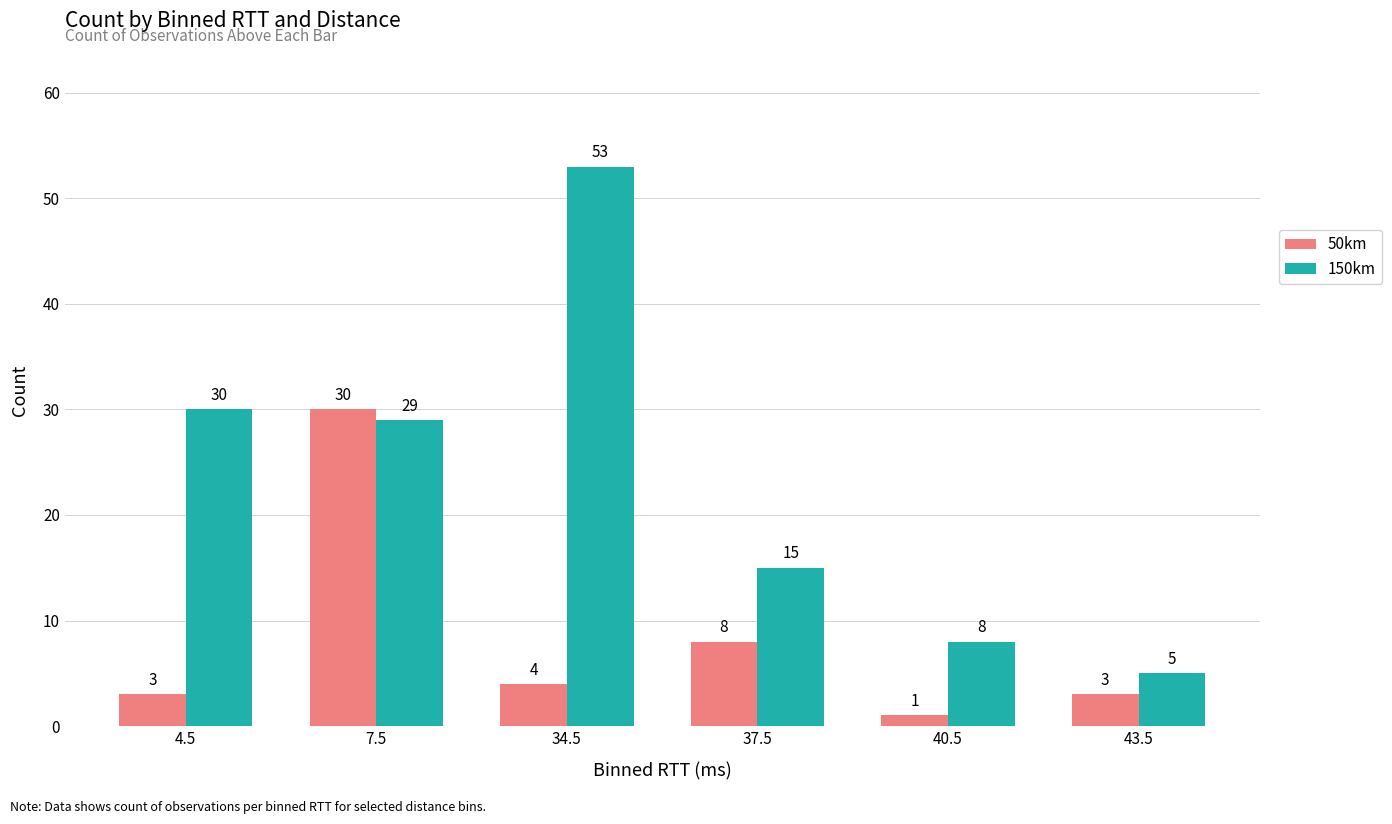

Reading right to left, what are all the values shown in this chart?

50km: 43.5=3	40.5=1	37.5=8	34.5=4	7.5=30	4.5=3
150km: 43.5=5	40.5=8	37.5=15	34.5=53	7.5=29	4.5=30